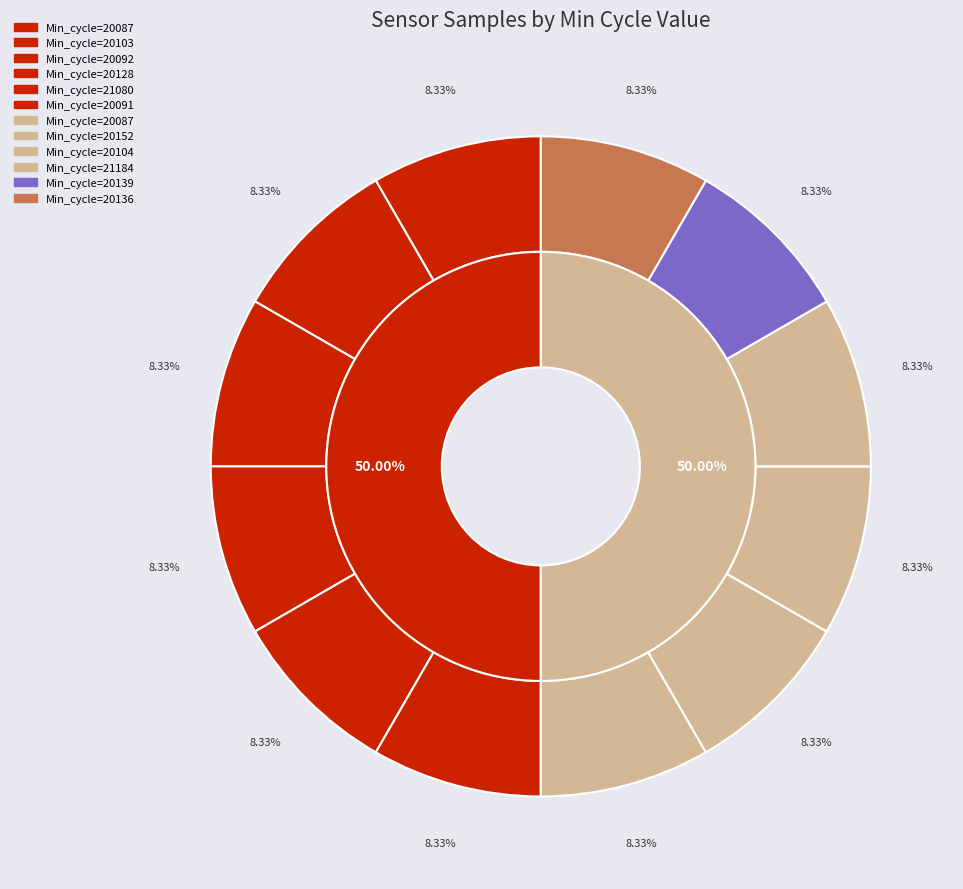

Which slice is the largest?

20136